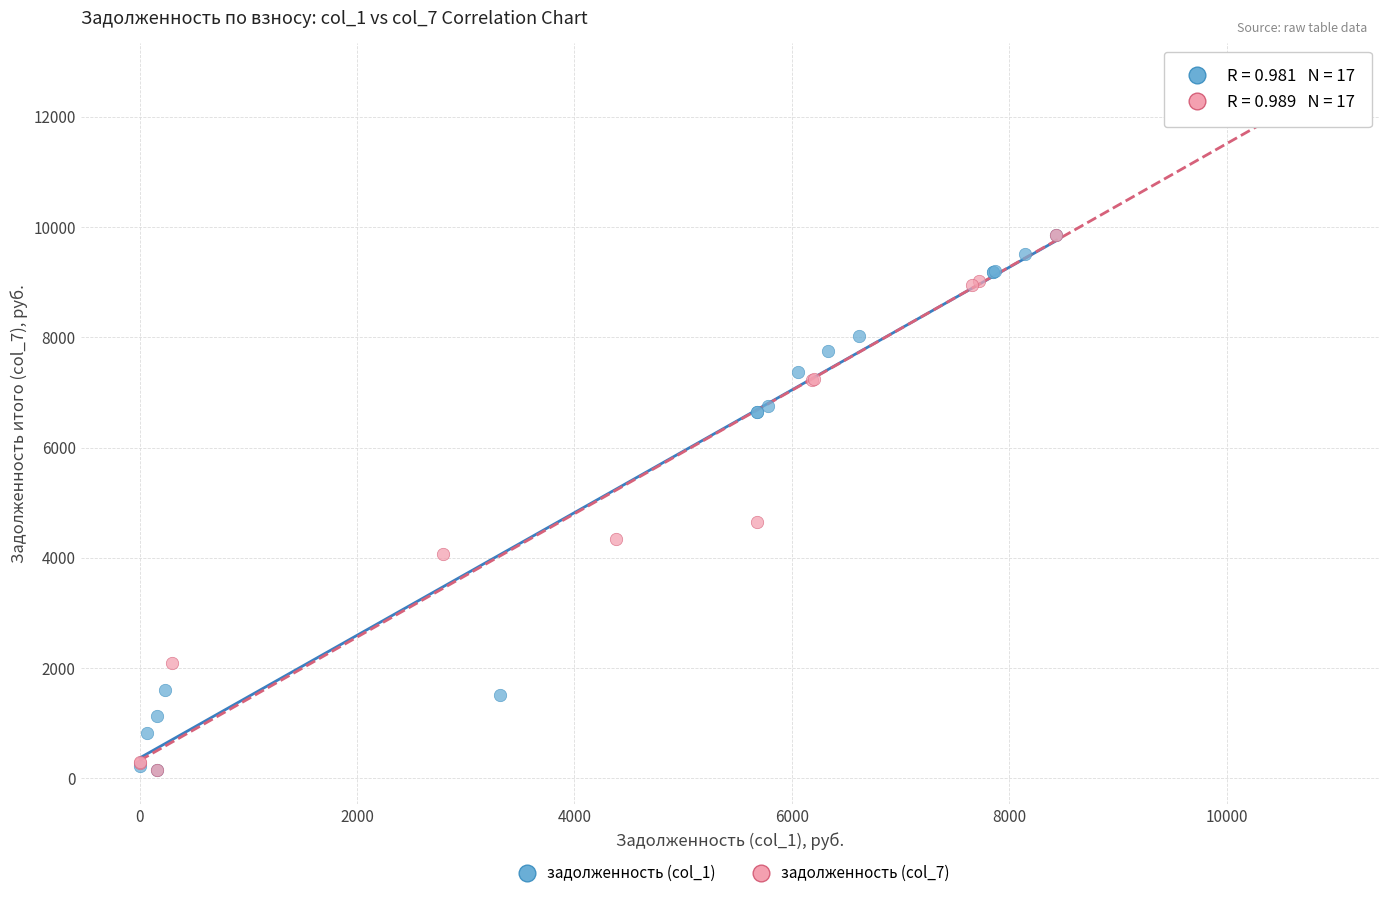

Which series has the widest spread of Y values?

задолженность (col_7)